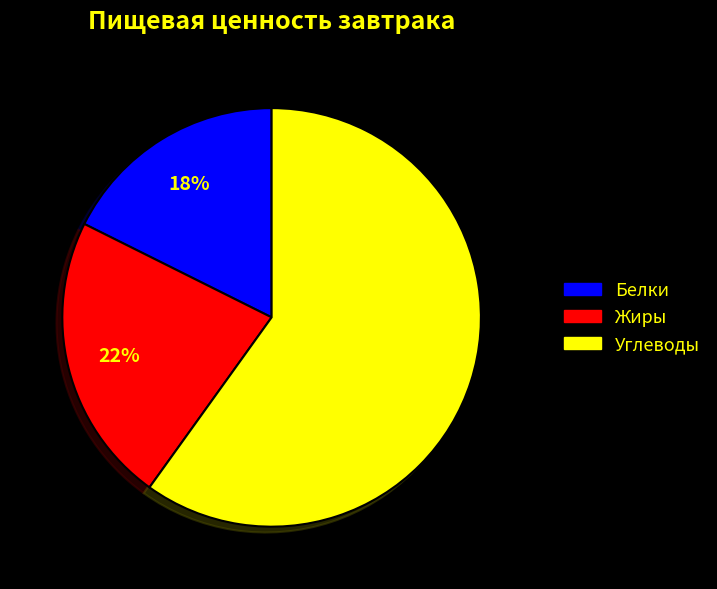

To the nearest percent, what percentage of the pie is Жиры?

22%